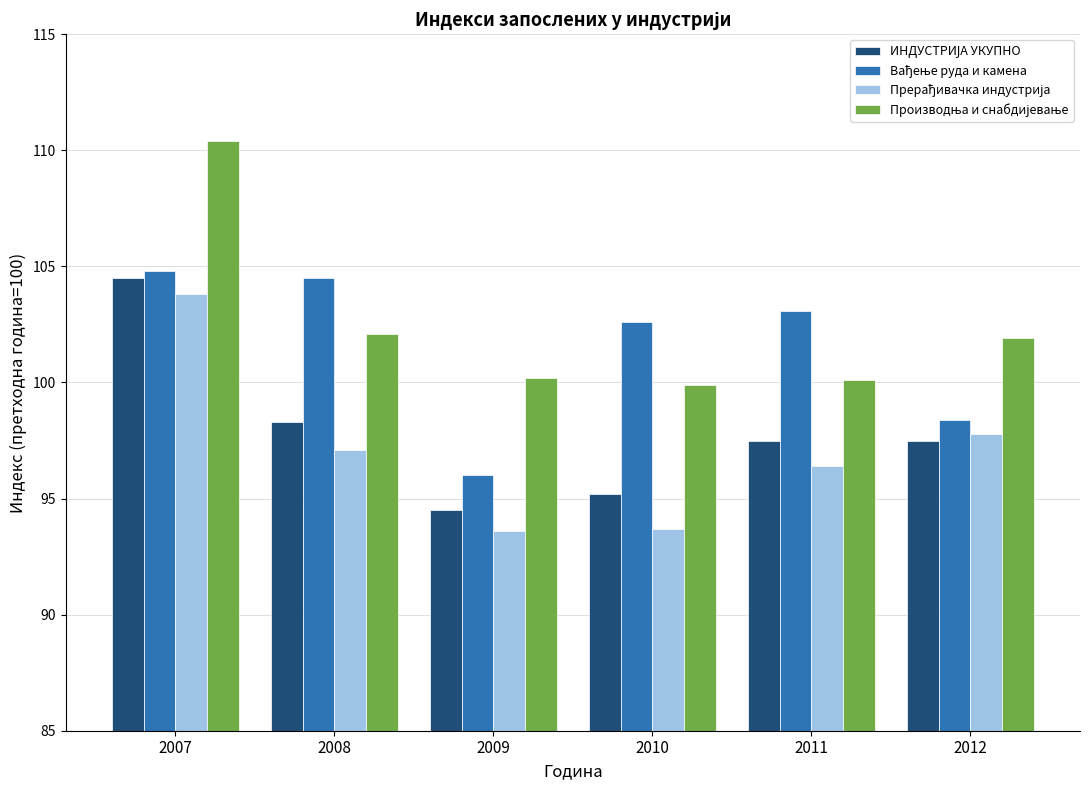

What is the smallest value displayed?

93.6